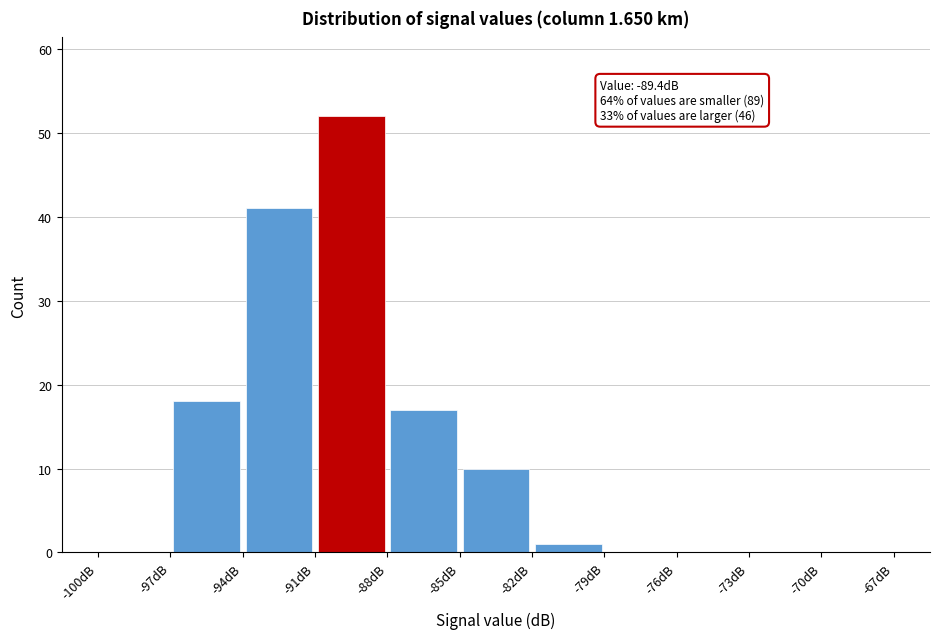

Which range on the x-axis has the tallest bar?

-91 to -88